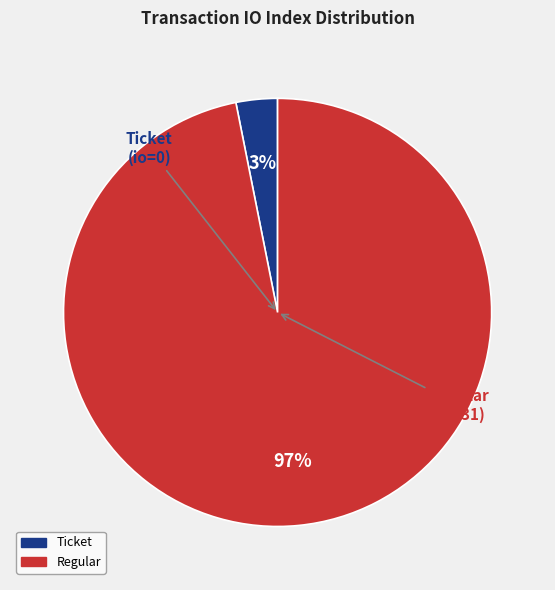

To the nearest percent, what is the difference between the largest and smallest slice percentages?

94%